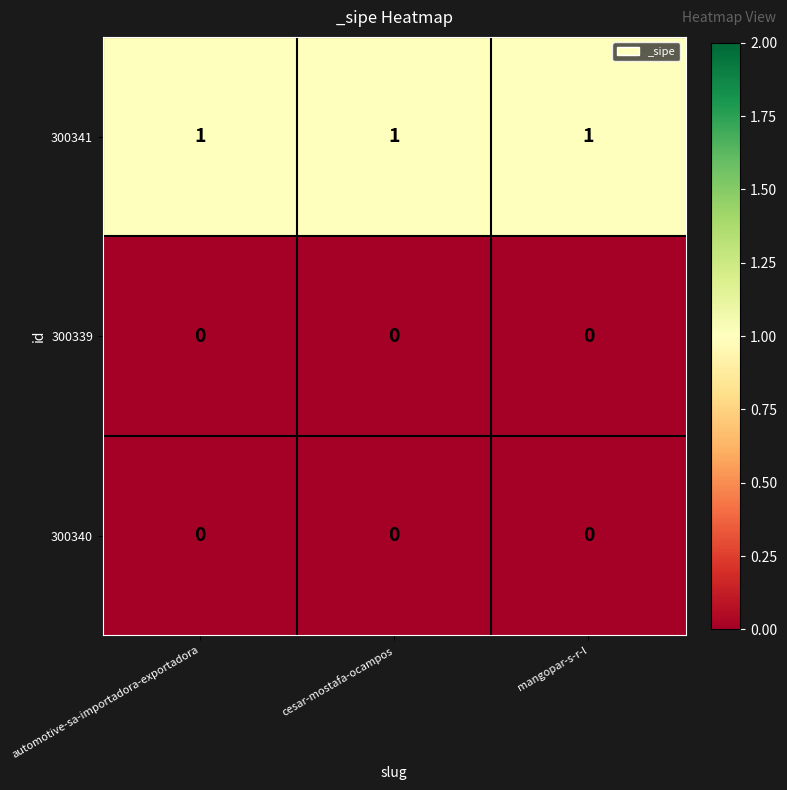

Which series has the largest total across all categories?

300341